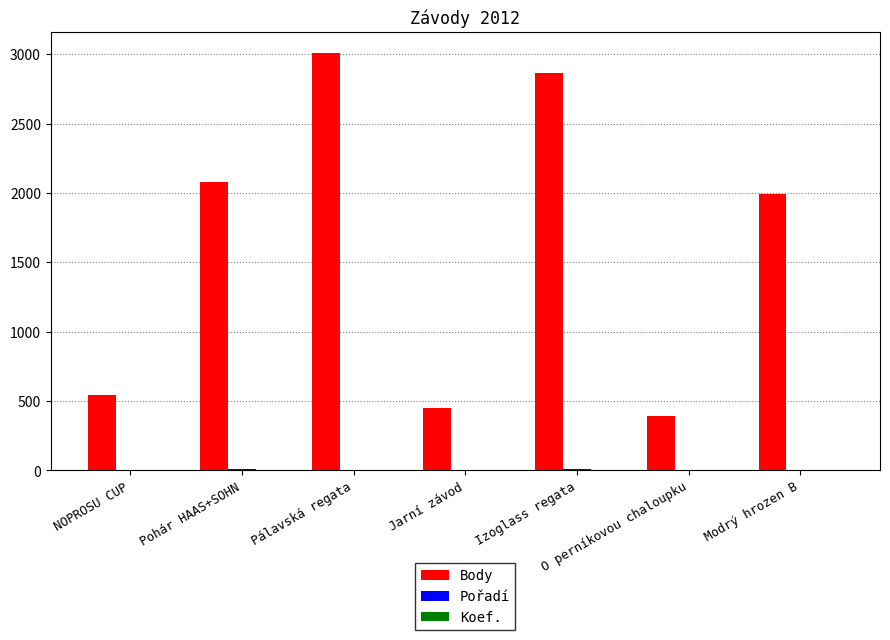

Which series has the largest total across all categories?

Body